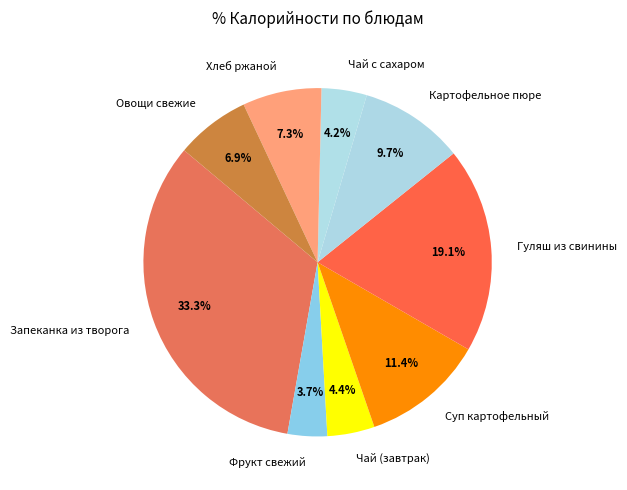

True or false: Суп картофельный accounts for 11% of the total.

True